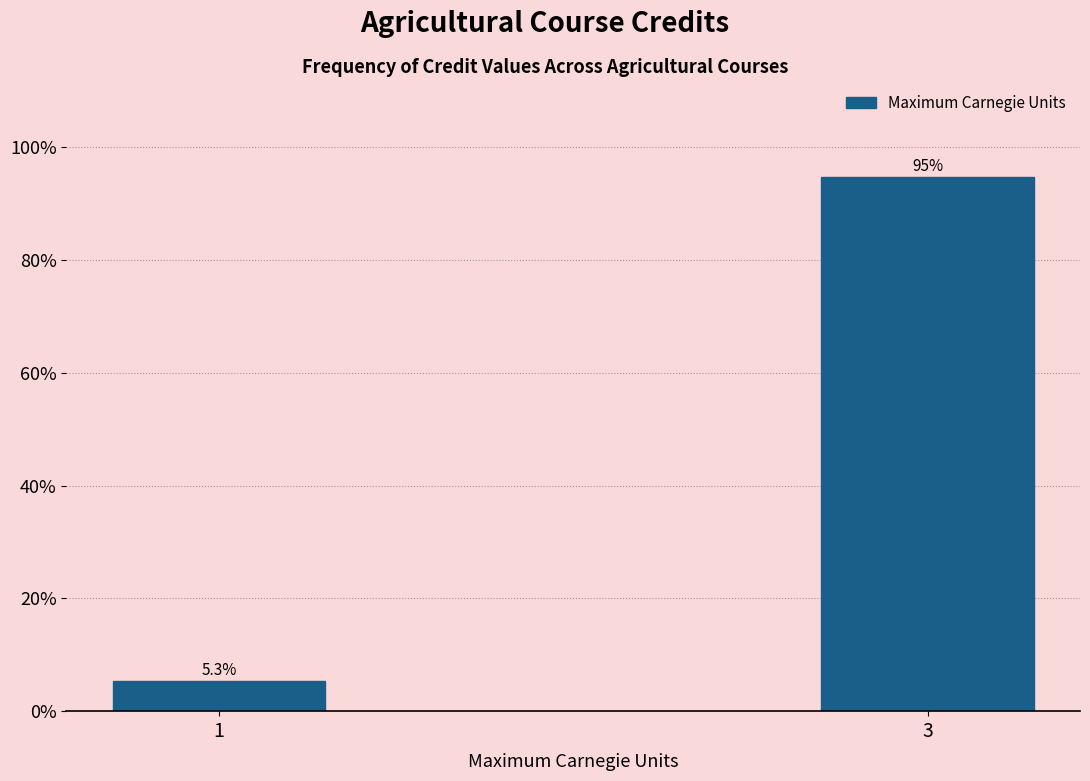

Reading left to right, extract all data points from this chart.

5.3	94.7